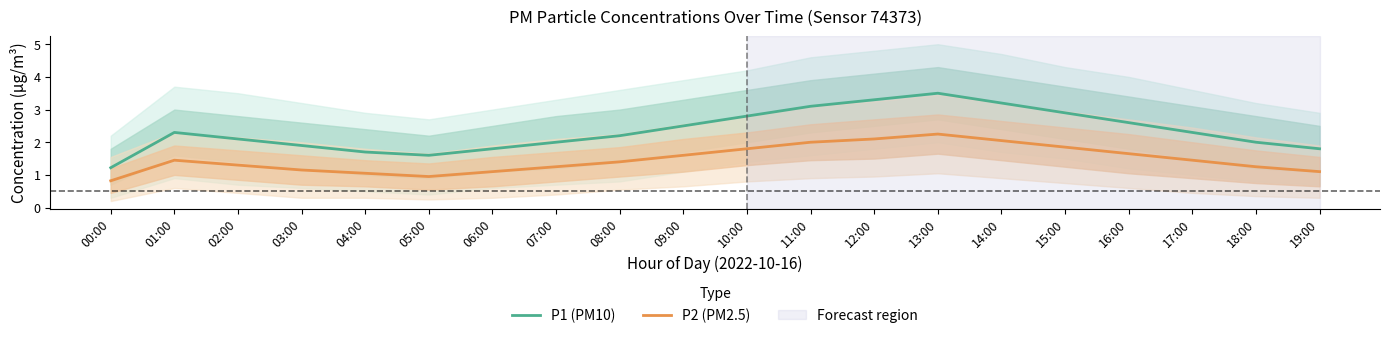

At which label does P1 (PM10) first exceed 2?

01:00